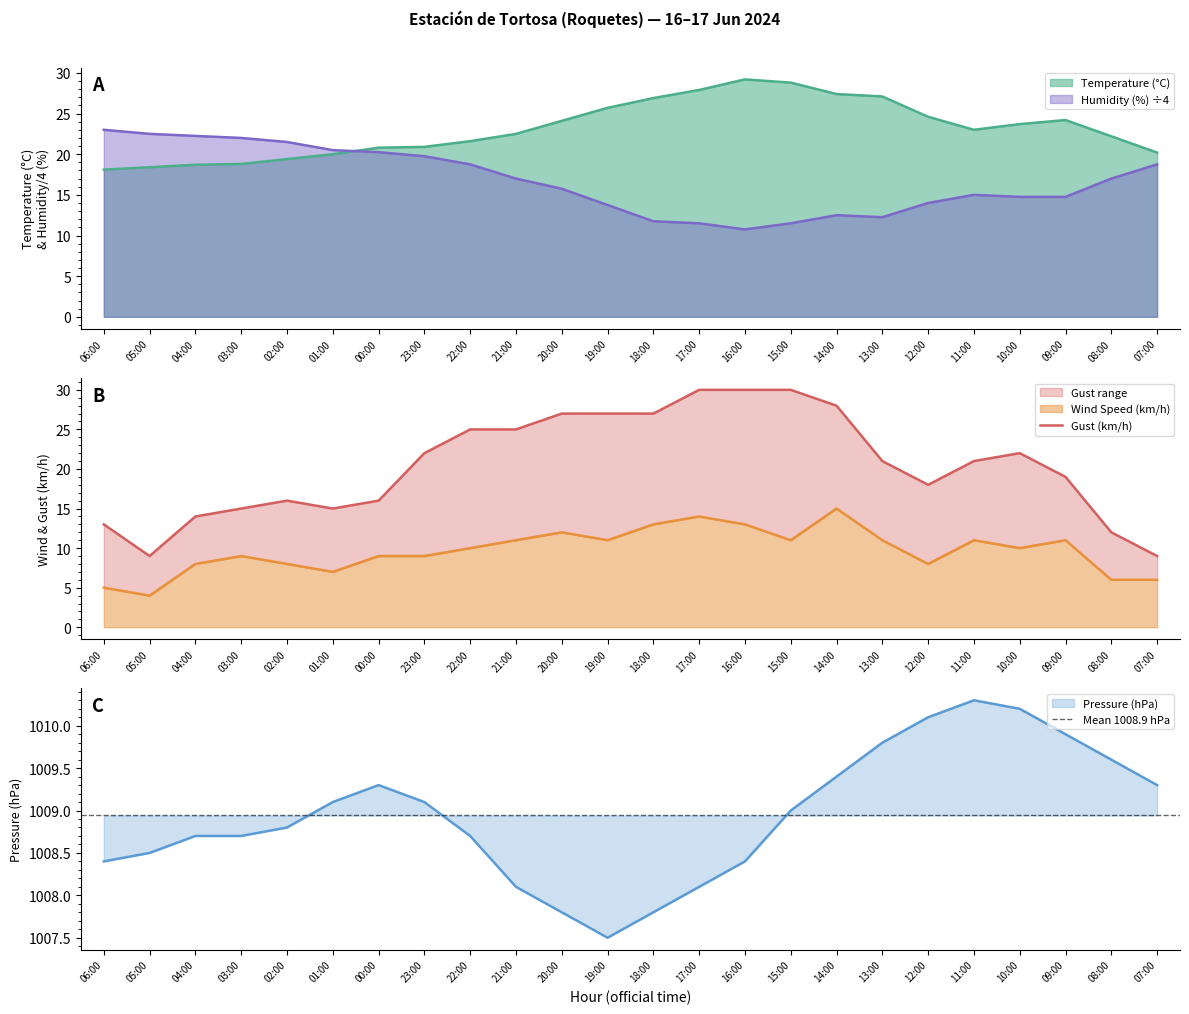

Where is the first local minimum for Gust (km/h)?

05:00